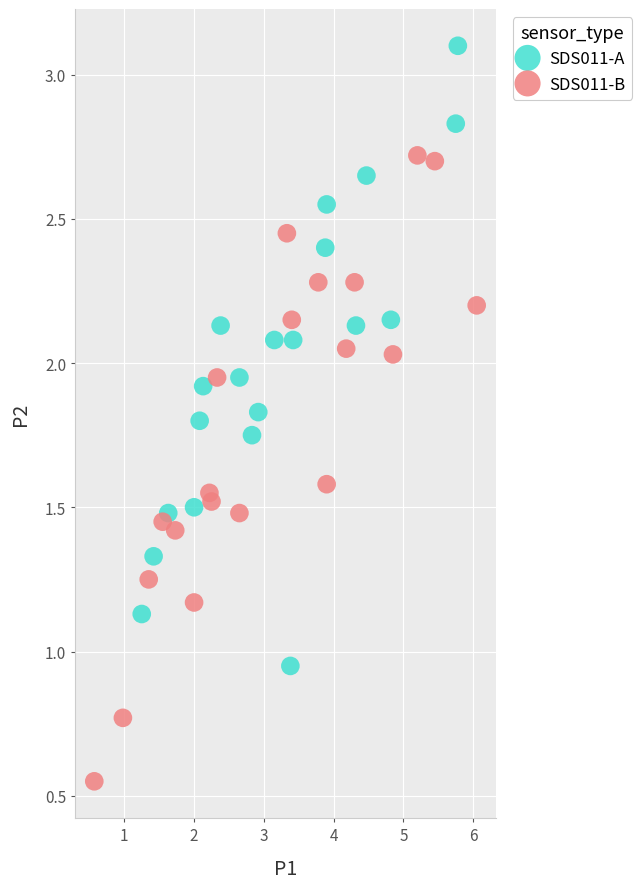

Which series reaches the maximum Y coordinate?

SDS011-A